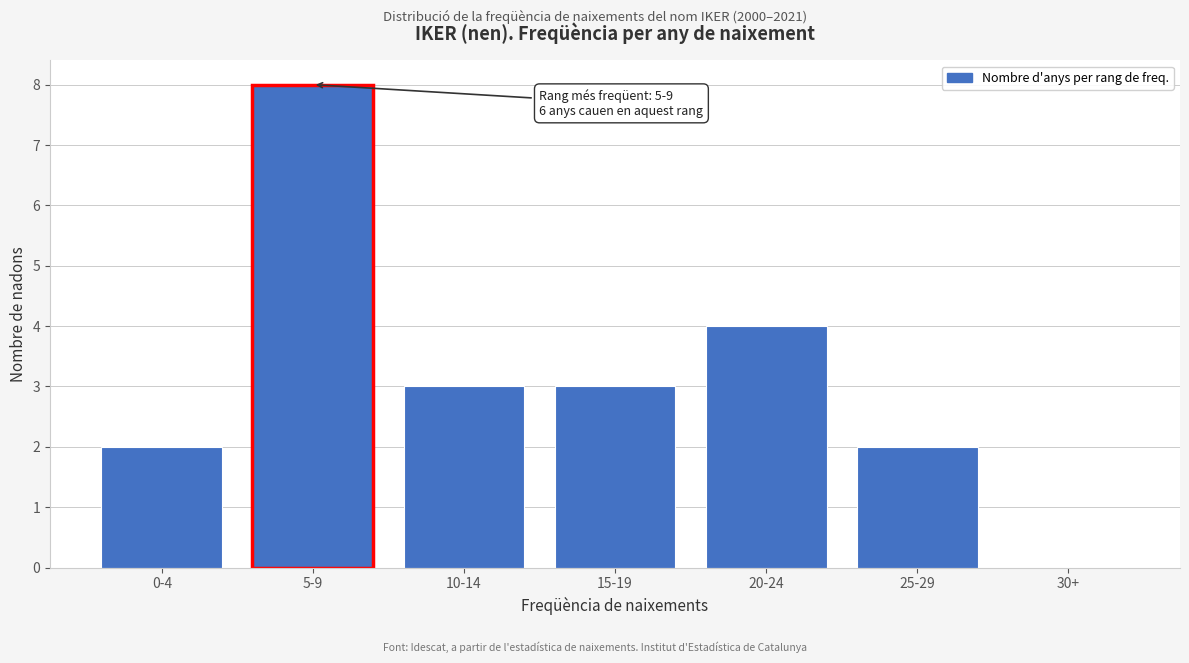

Reading left to right, list all the values displayed in this chart.

0-4=2	5-9=8	10-14=3	15-19=3	20-24=4	25-29=2	30+=0